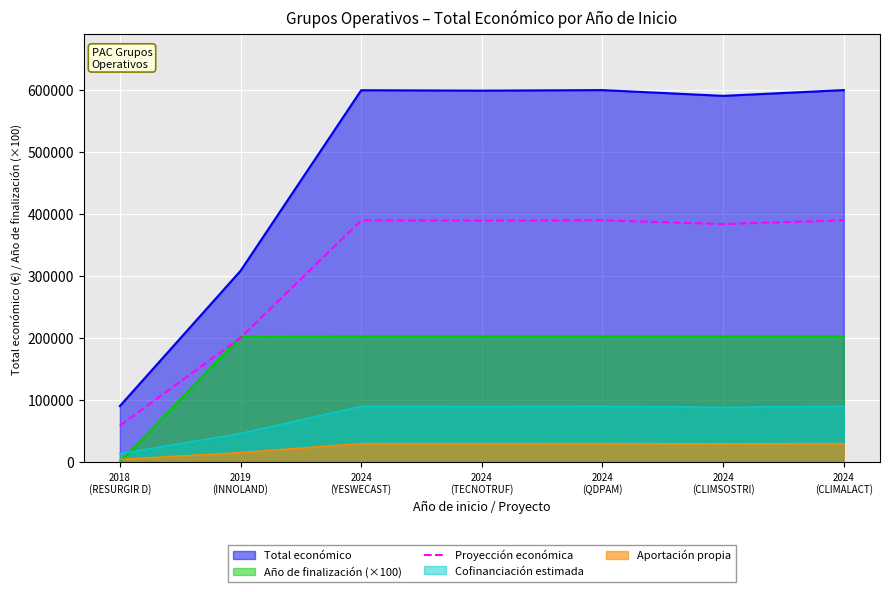

At which category does the data reach its first local valley?

2024
(TECNOTRUF)